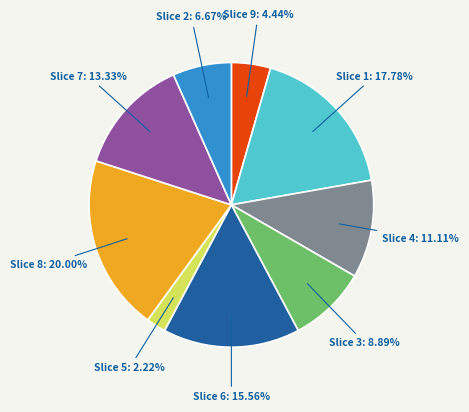

Is there a majority slice in this chart?

No